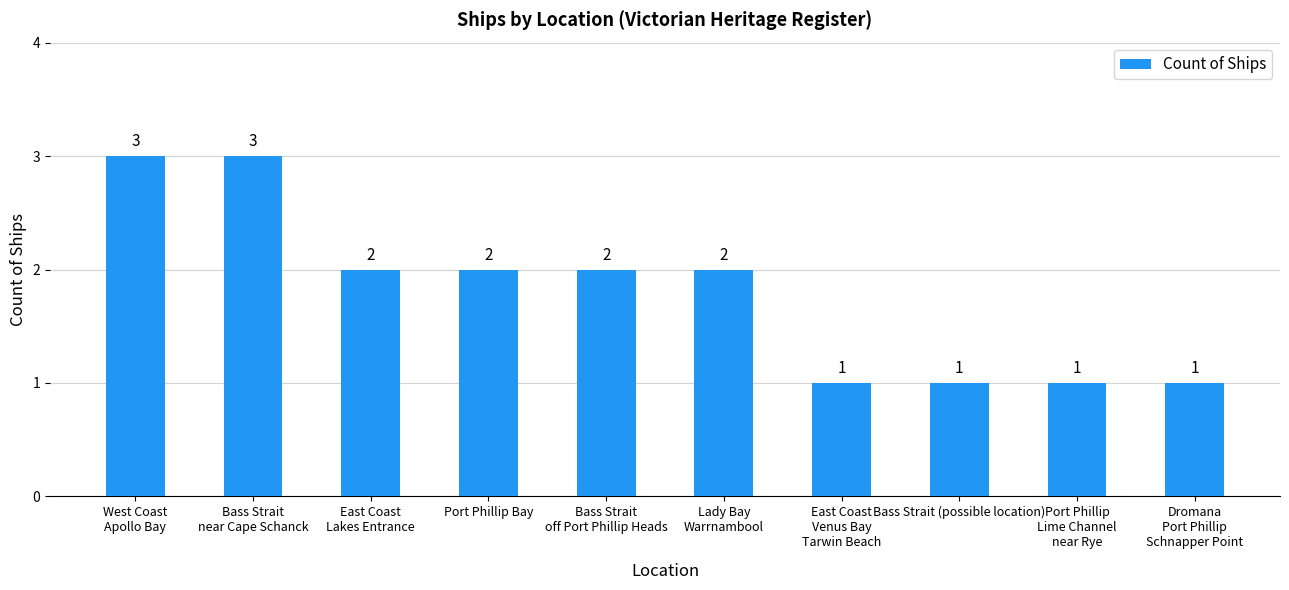

Which has a higher value, Bass Strait (possible location) or Port Phillip Bay?

Port Phillip Bay